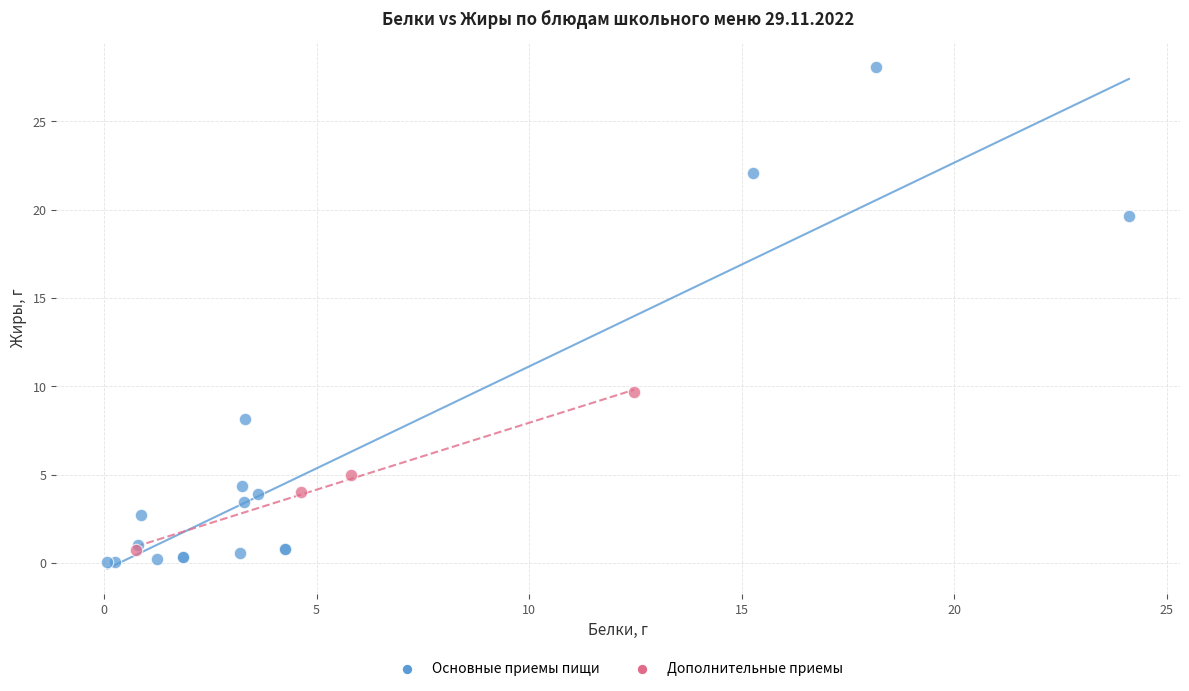

Which series reaches the maximum Y coordinate?

Основные приемы пищи